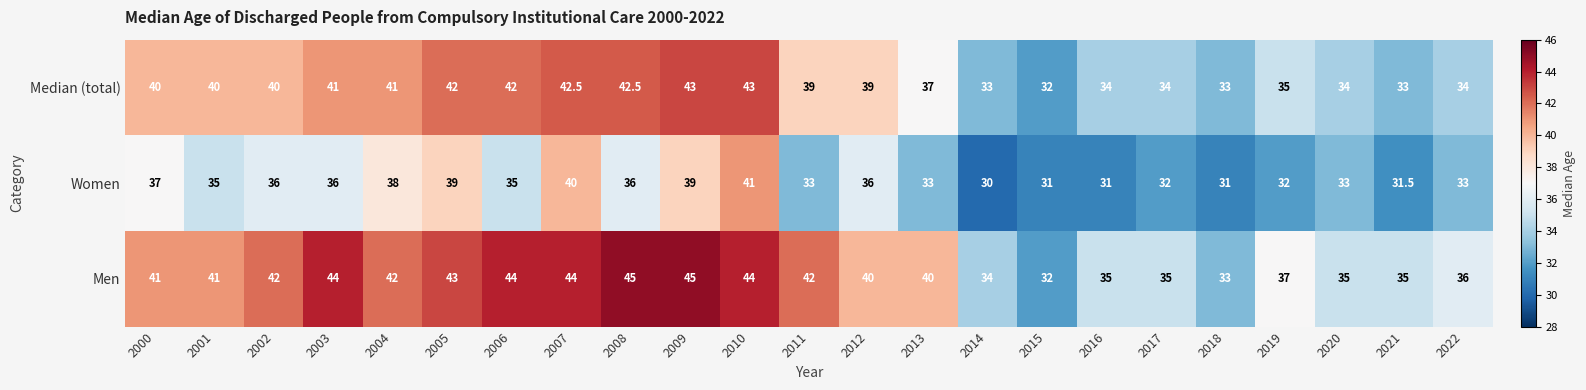

What is the highest value of the Median (total) series?

43.0